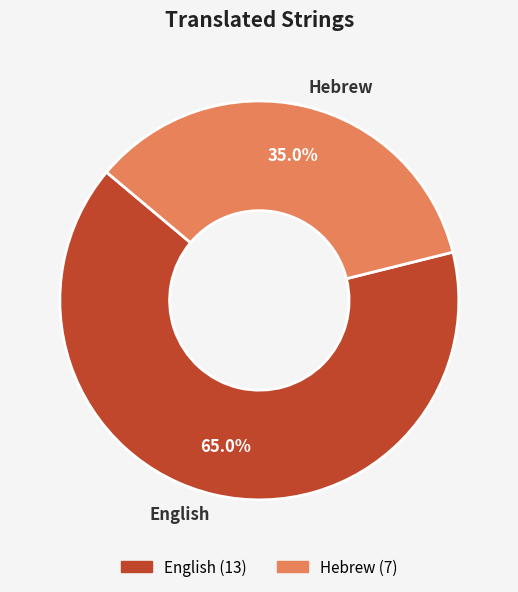

To the nearest percent, what percentage of the pie is English?

65%